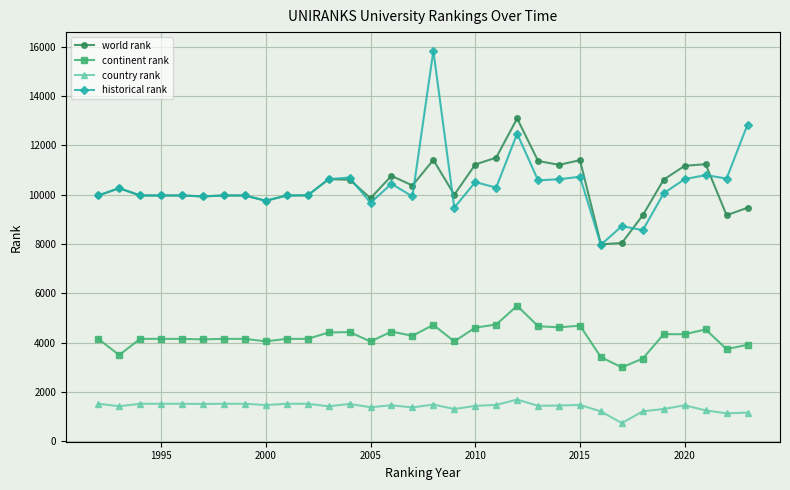

Which series has the widest spread of values?

historical rank